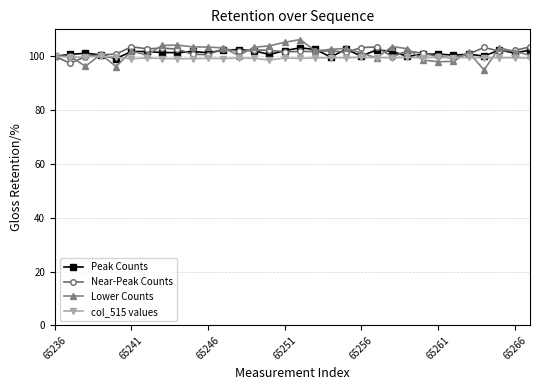

Which series has the largest range (max minus min)?

Lower Counts